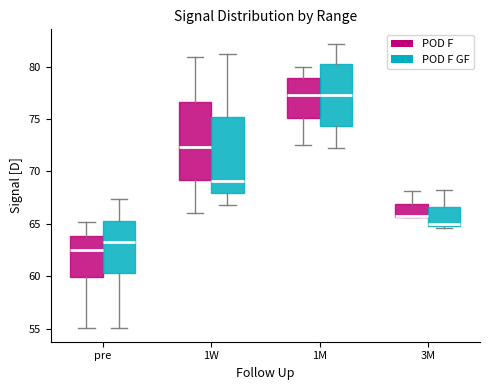

Reading left to right, transcribe this box plot: for each box, give where its median line is, the range the box spans, and where its two whiskers end, as read against the y-axis. The values are not printed on the chart, so give them approximately, as read against the axis.

pre (POD F): median 62.5, box 60.0 to 64.0, whiskers 55.0 to 65.0
pre (POD F GF): median 63.5, box 60.5 to 65.5, whiskers 55.0 to 67.5
1W (POD F): median 72.5, box 69.0 to 76.5, whiskers 66.0 to 81.0
1W (POD F GF): median 69.0, box 68.0 to 75.0, whiskers 67.0 to 81.0
1M (POD F): median 77.5, box 75.0 to 79.0, whiskers 72.5 to 80.0
1M (POD F GF): median 77.5, box 74.5 to 80.5, whiskers 72.0 to 82.0
3M (POD F): median 65.5 (drawn on the box's lower edge), box 65.5 to 67.0, whiskers 65.5 to 68.0
3M (POD F GF): median 65.0 (just above the box's lower edge), box 65.0 to 66.5, whiskers 64.5 to 68.0